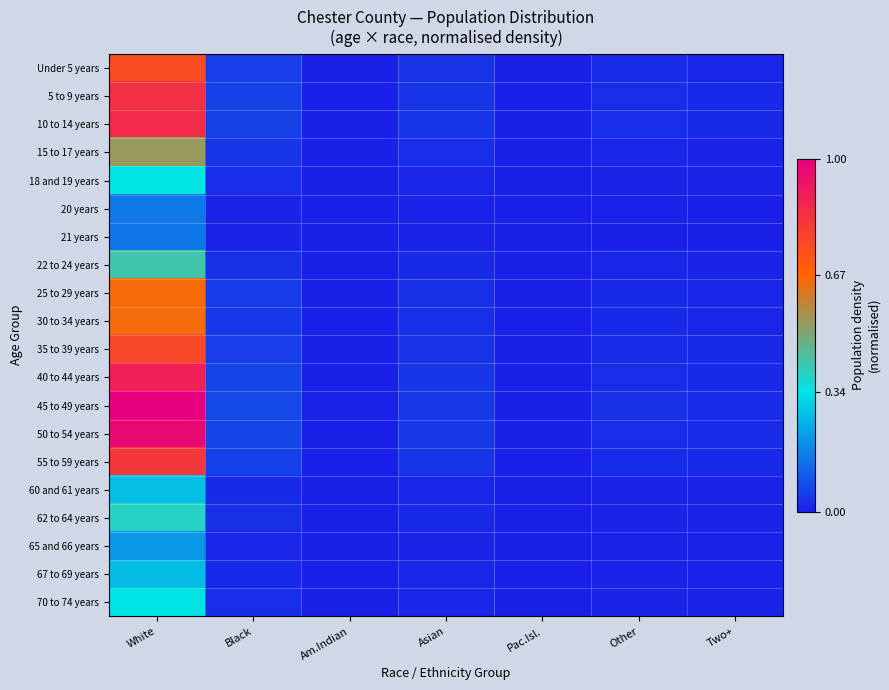

Which series has the widest spread of values?

45 to 49 years